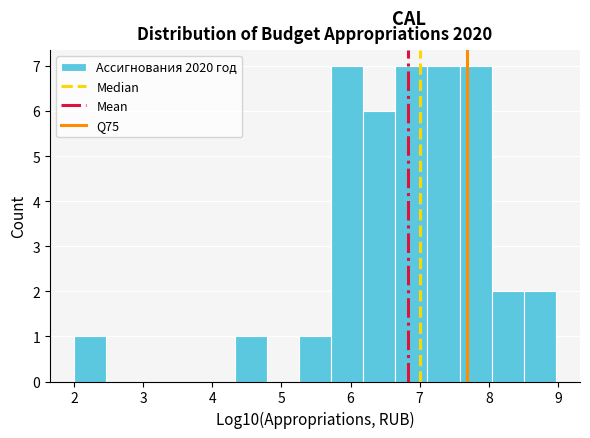

Reading left to right, list every bar in this chart as the range it spans on the x-axis followed by its height. Neither the bar edges nor the heights are printed on the chart, so give them approximately, as read against the axes.

2.0 to 2.5: 1
2.5 to 2.9: 0
2.9 to 3.4: 0
3.4 to 3.9: 0
3.9 to 4.3: 0
4.3 to 4.8: 1
4.8 to 5.3: 0
5.3 to 5.7: 1
5.7 to 6.2: 7
6.2 to 6.6: 6
6.6 to 7.1: 7
7.1 to 7.6: 7
7.6 to 8.0: 7
8.0 to 8.5: 2
8.5 to 9.0: 2